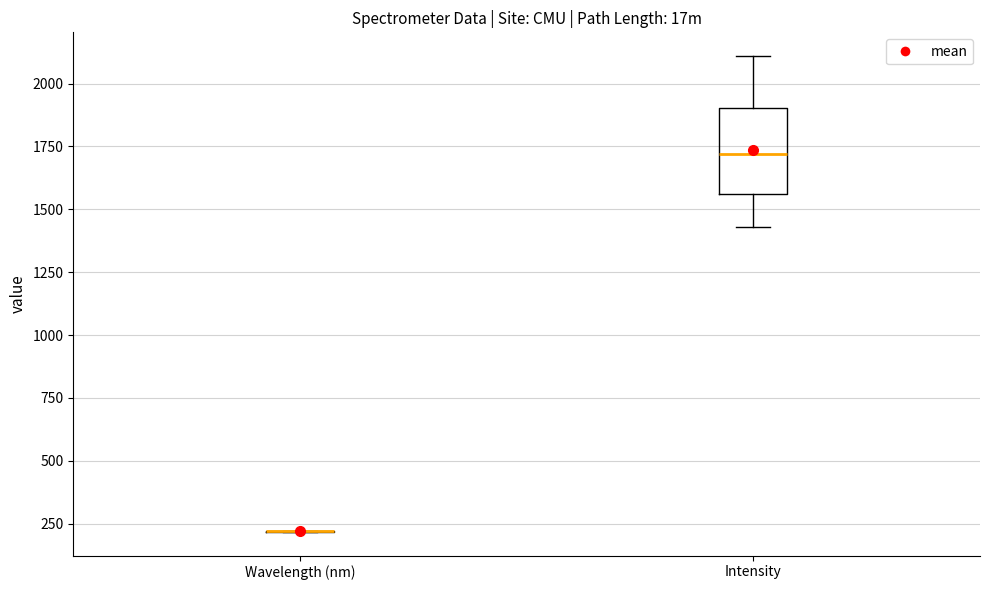

Reading left to right, transcribe this box plot: for each box, give where its median line is, the range the box spans, and where its two whiskers end, as read against the y-axis. The values are not printed on the chart, so give them approximately, as read against the axis.

Wavelength (nm): box collapsed to a line at 200, whiskers 200 to 200
Intensity: median 1700, box 1550 to 1900, whiskers 1450 to 2100